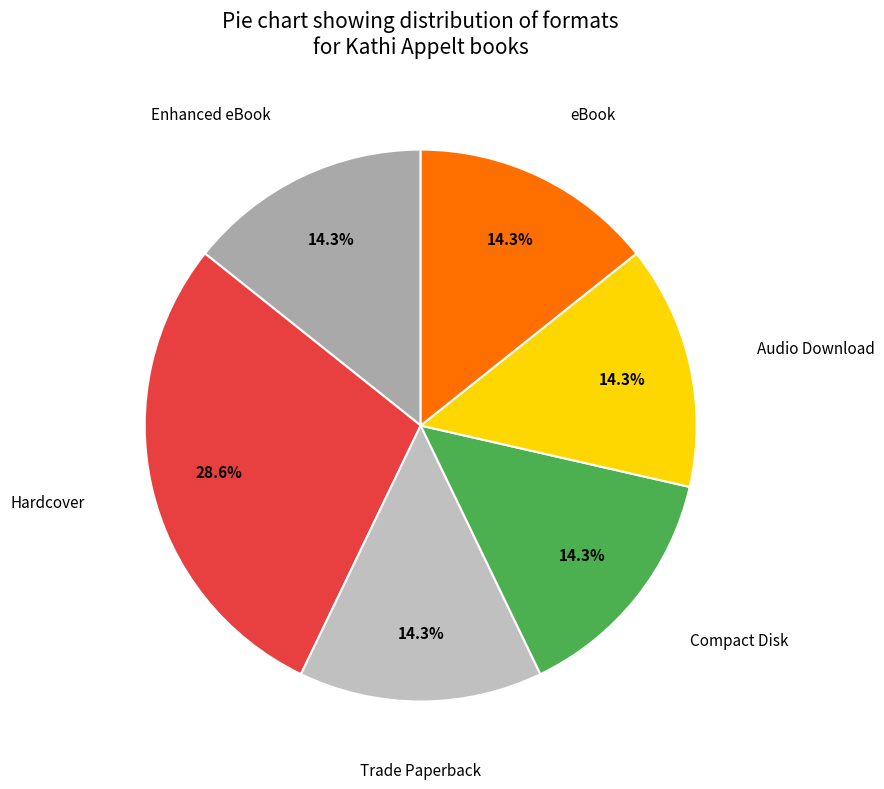

To the nearest percent, what is the average slice percentage?

17%